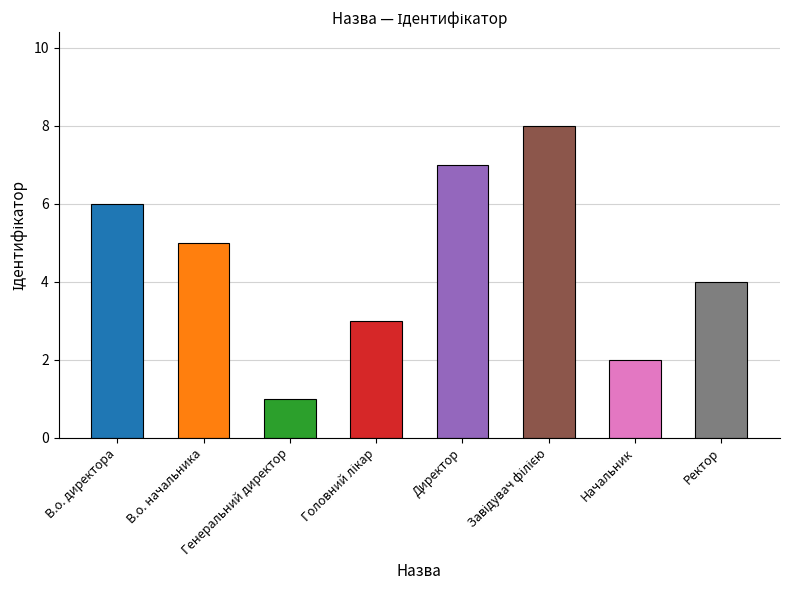

Where does the data first go above 5?

В.о. директора